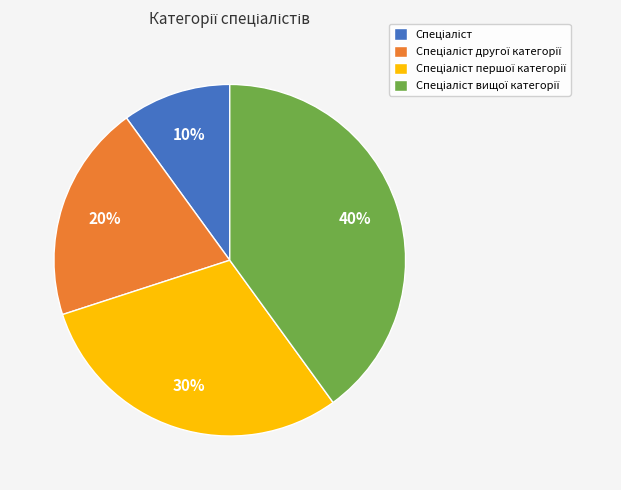

To the nearest percent, what is the difference between the largest and smallest slice percentages?

30%